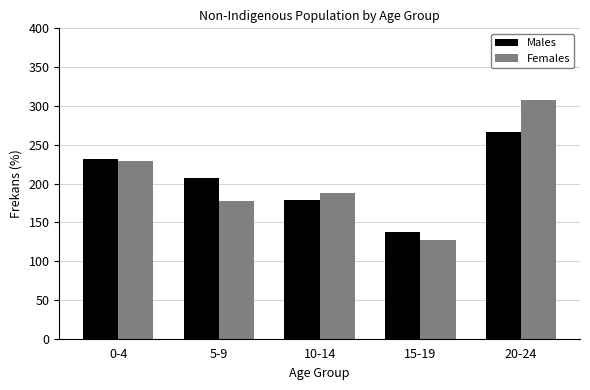

Reading left to right, extract all data points from this chart.

Males: 0-4=232	5-9=207	10-14=179	15-19=138	20-24=267
Females: 0-4=229	5-9=177	10-14=188	15-19=127	20-24=307